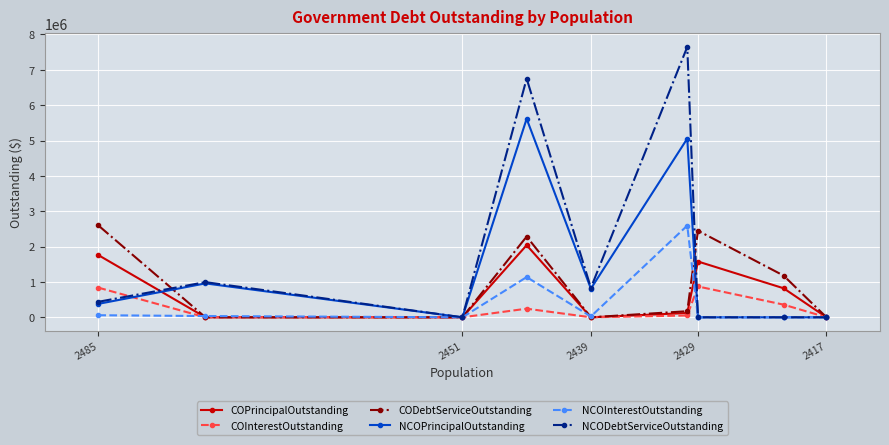

True or false: COInterestOutstanding and COPrincipalOutstanding cross at least once.

False